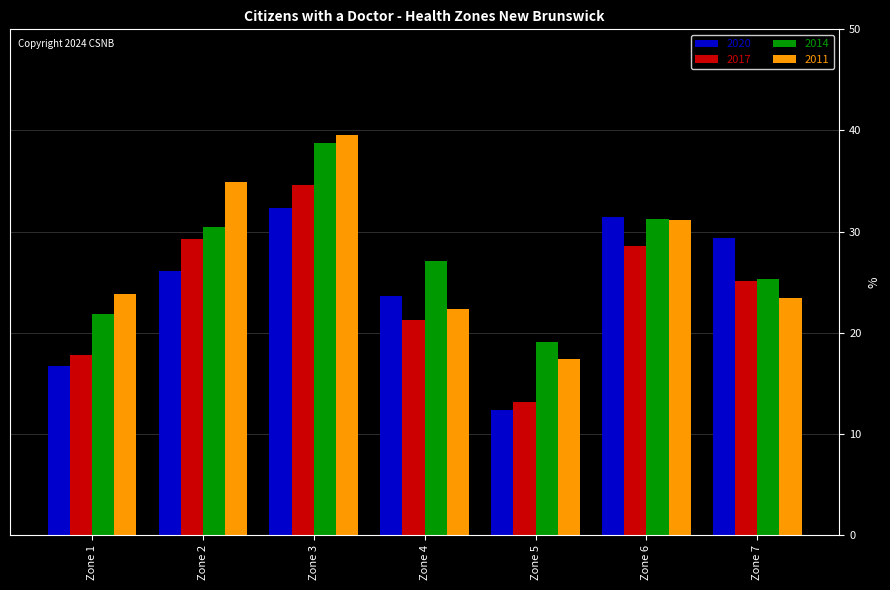

What is the total value across all series at Zone 2?

120.8